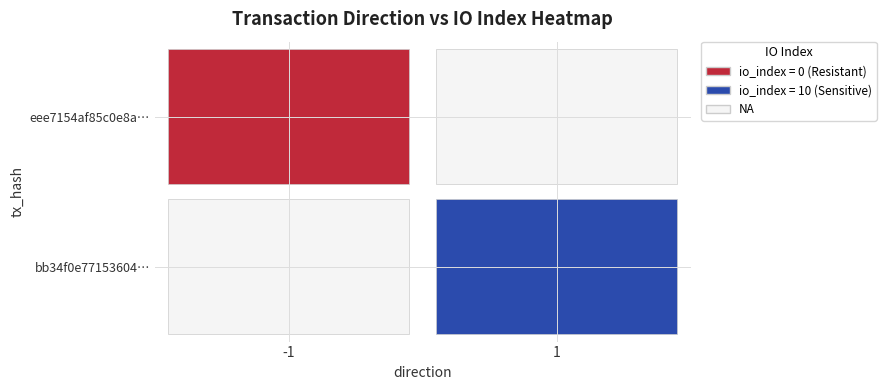

How many data points in eee7154af85c0e8a0aad902af27a7293ebdd466 are less than 0?

1